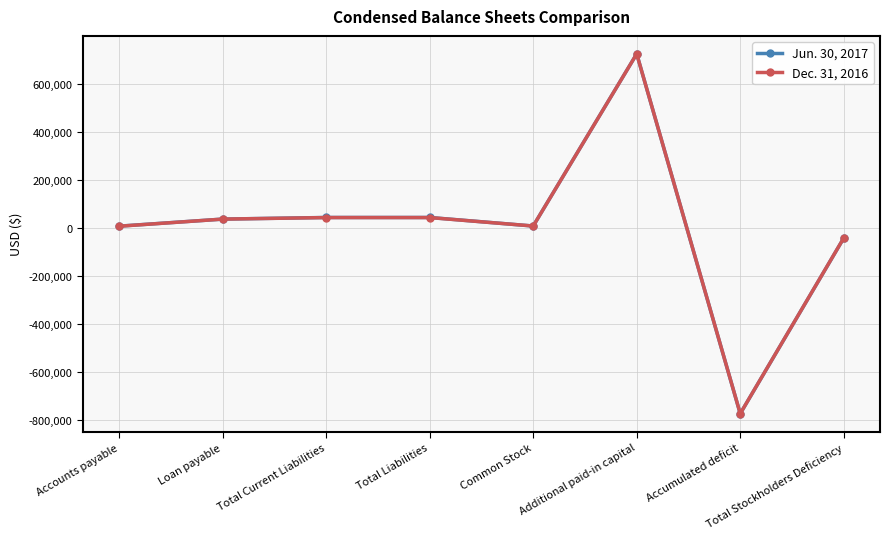

How many data points in Jun. 30, 2017 are less than 36090?

4